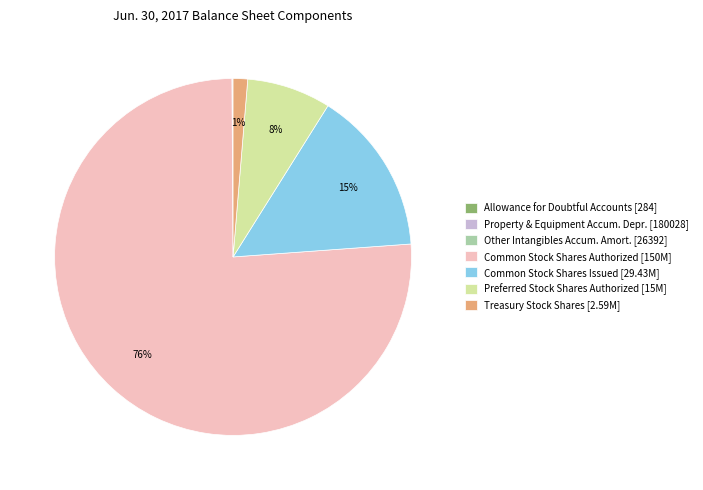

Which slice is the largest?

Common Stock Shares Authorized [150M]